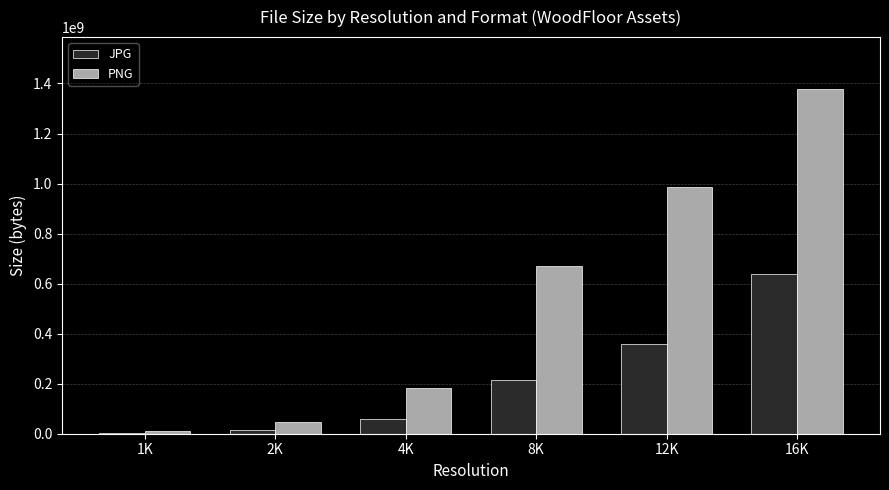

What is the average value of the PNG series?

546366054